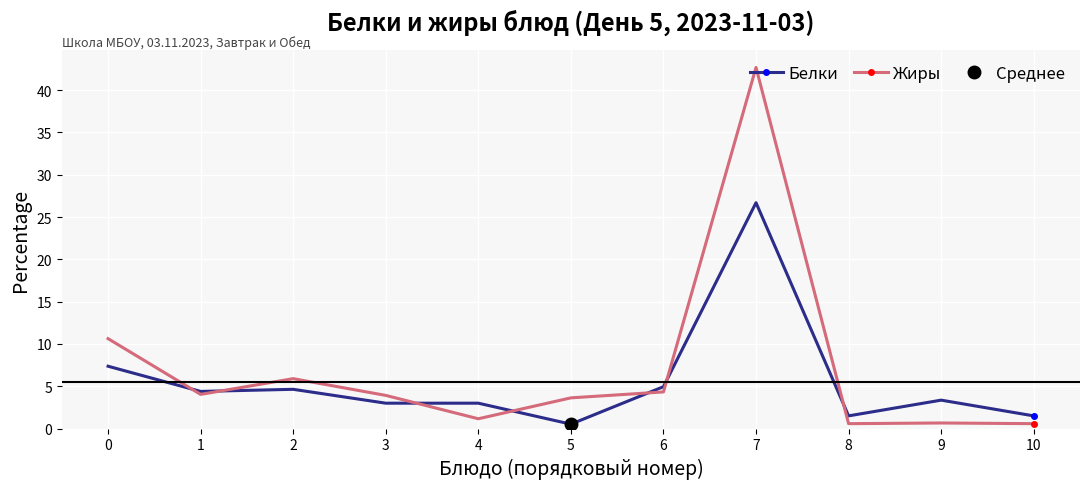

The Белки series shows 2.6 at 10. True or false?

False